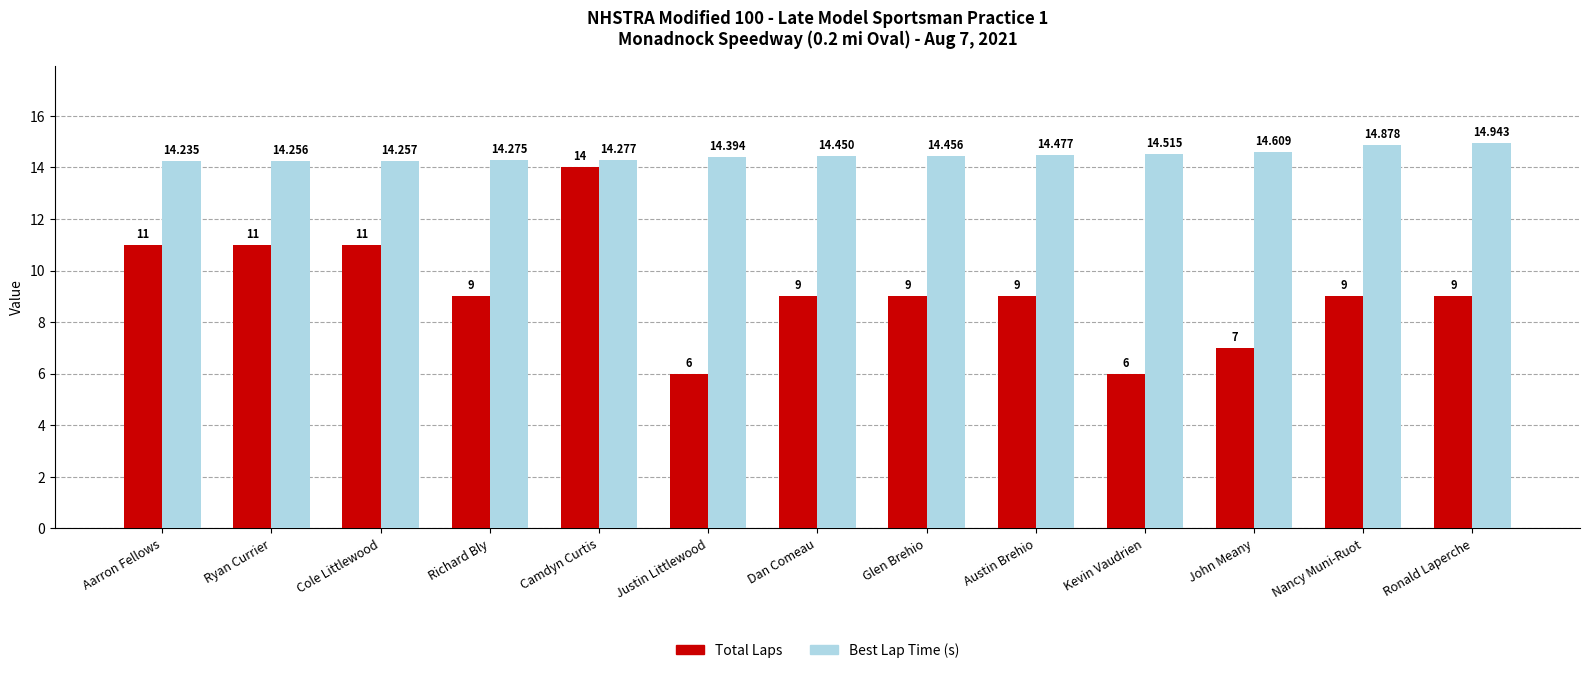

What is the total value across all series at Austin Brehio?

23.5